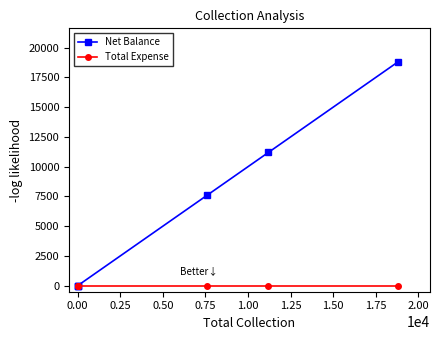

At 0.50, list the series in order from smallest to largest.

Total Expense, Net Balance